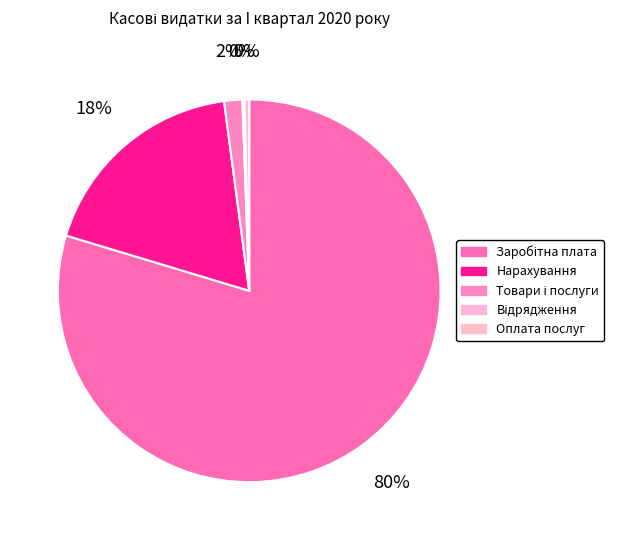

Rank the categories by value from highest to lowest.

Заробітна плата (2111), Нарахування на оплату праці (2120), Використання товарів і послуг (2200), Оплата послуг (2240), Видатки на відрядження (2250)